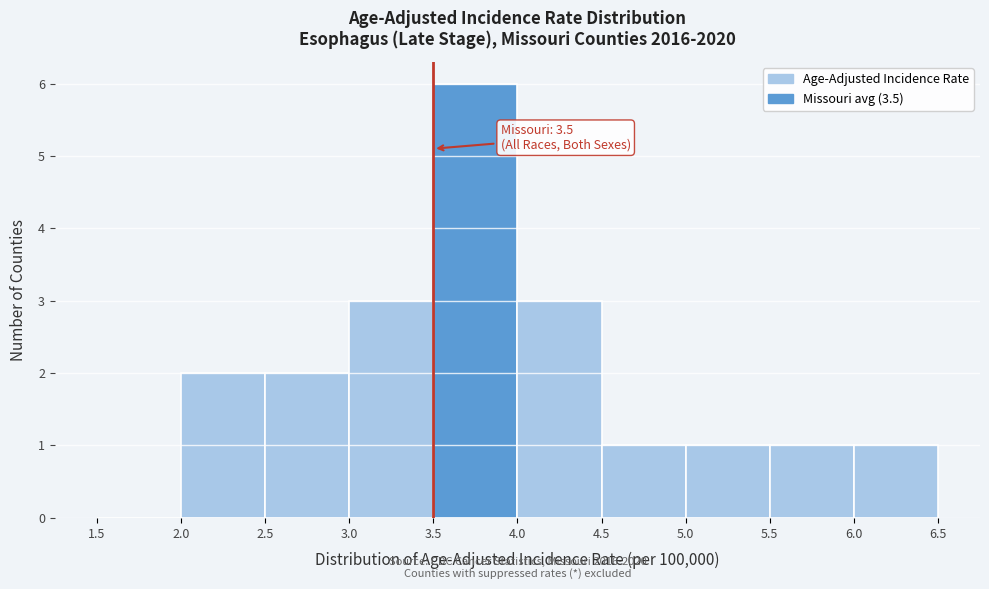

Which range on the x-axis has the tallest bar?

3.5 to 4.0